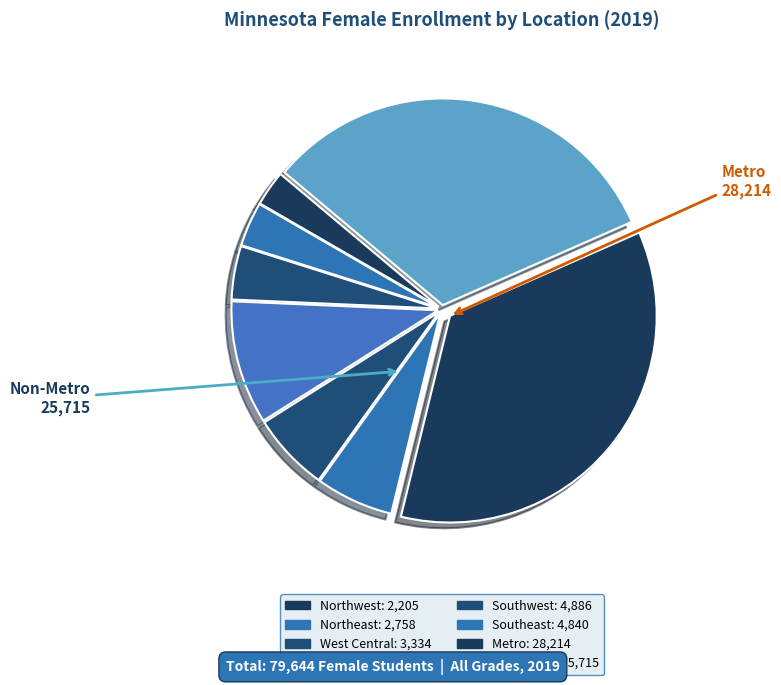

Between Metro and Southeast, which is larger?

Metro